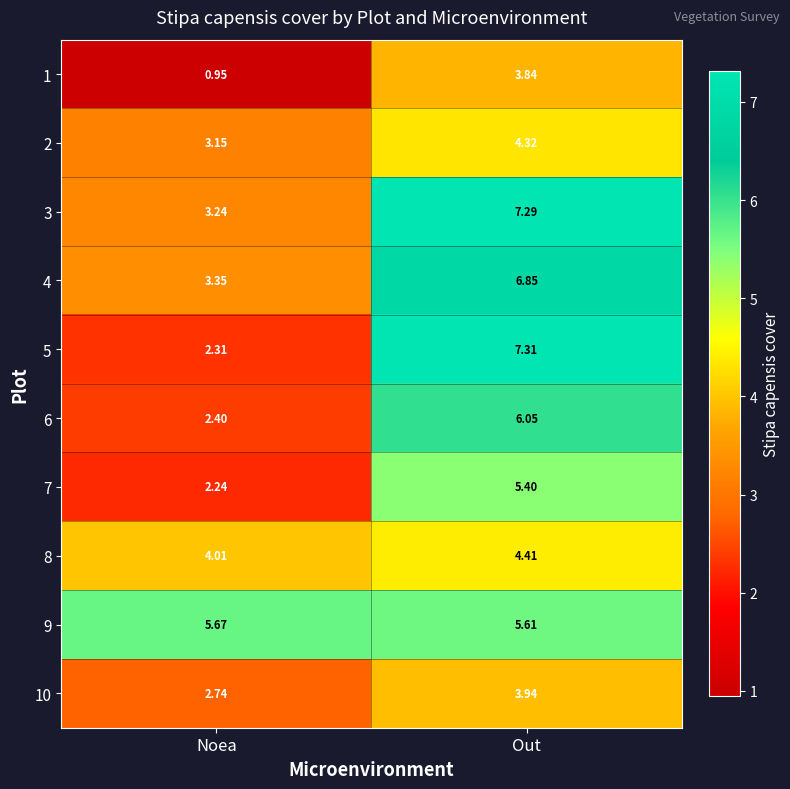

Which category has the highest value across all series?

Out